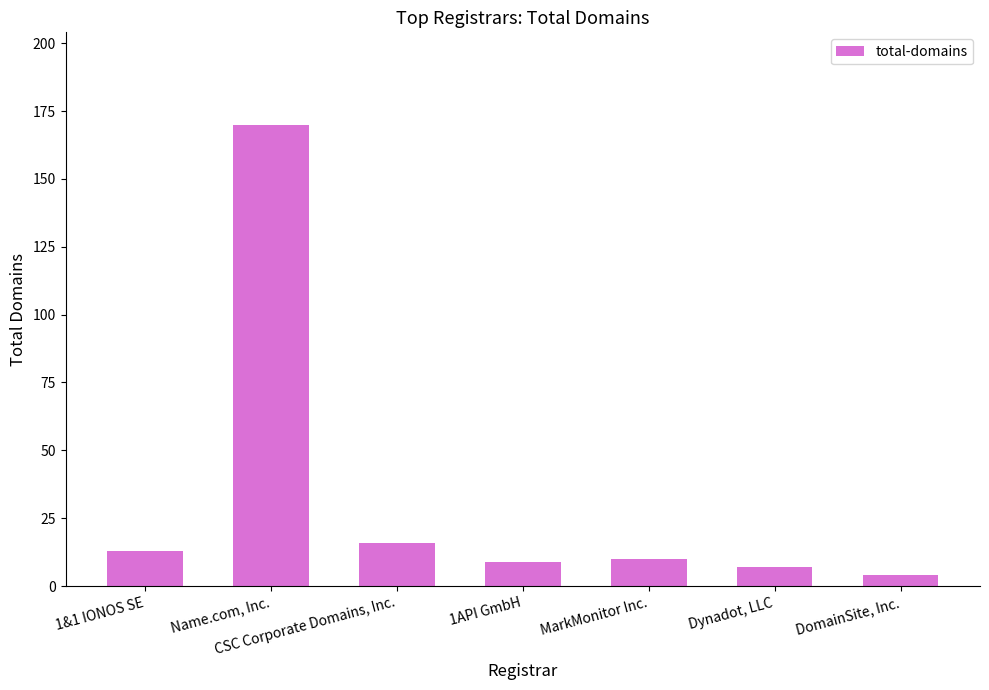

How many values are below 10?

3